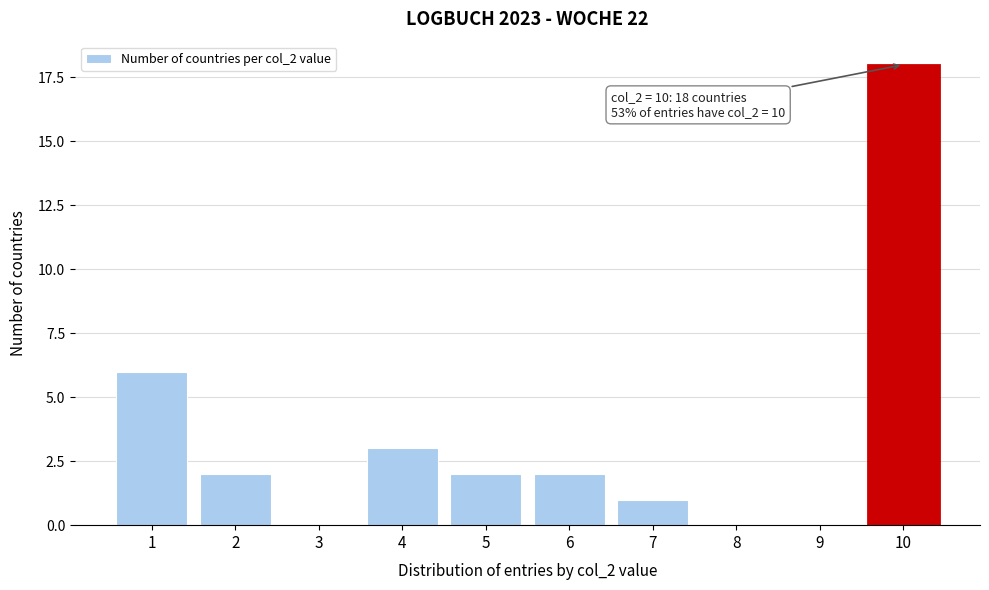

Reading right to left, extract all data points from this chart.

10=18	9=0	8=0	7=1	6=2	5=2	4=3	3=0	2=2	1=6